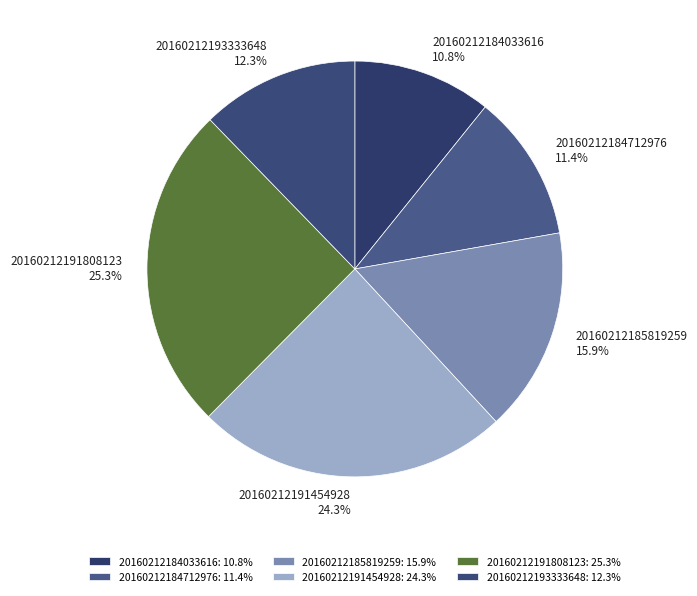

Does 20160212191454928 represent more than half of the total?

No